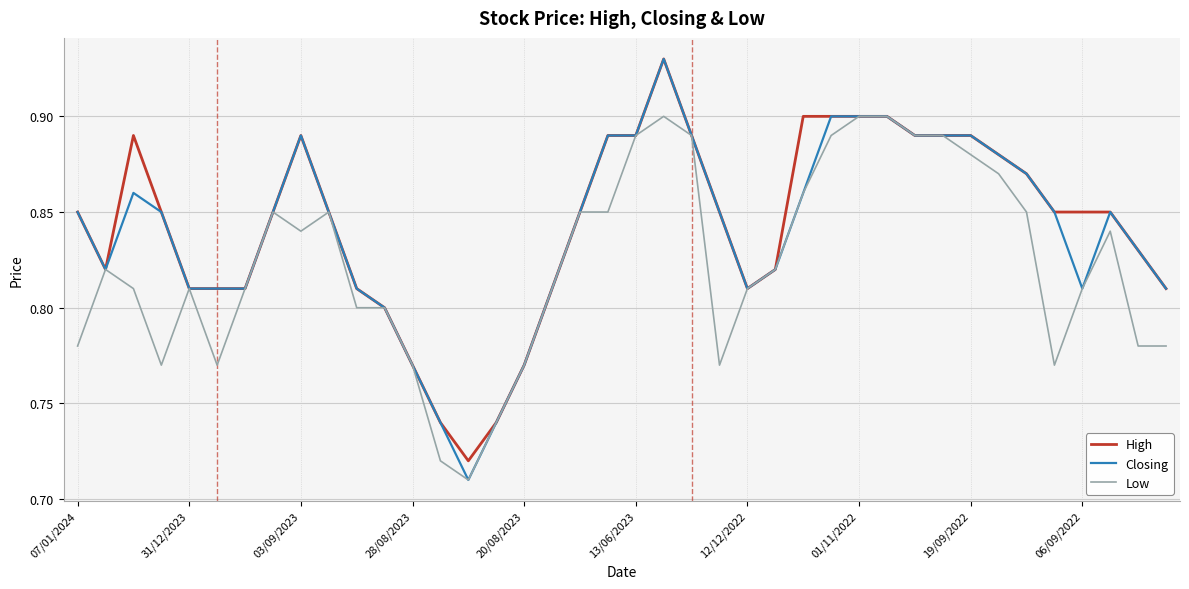

Which series has the widest spread of values?

Closing